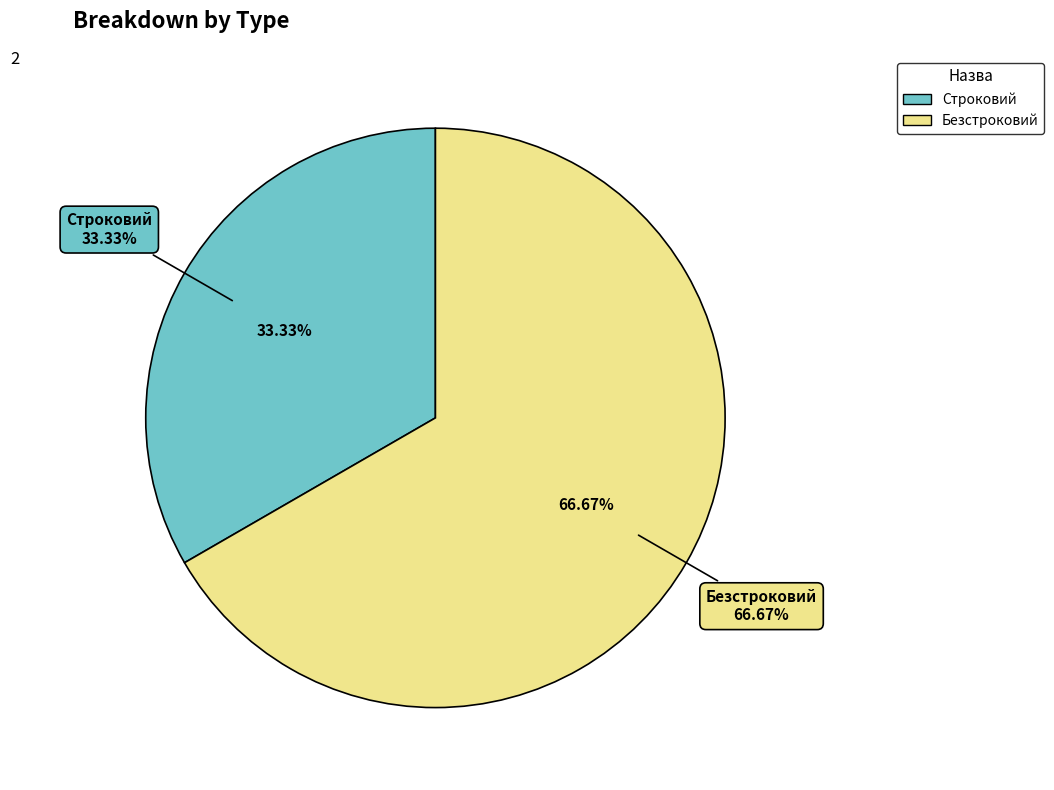

To the nearest percent, what is the combined percentage of Безстроковий and Строковий?

100%